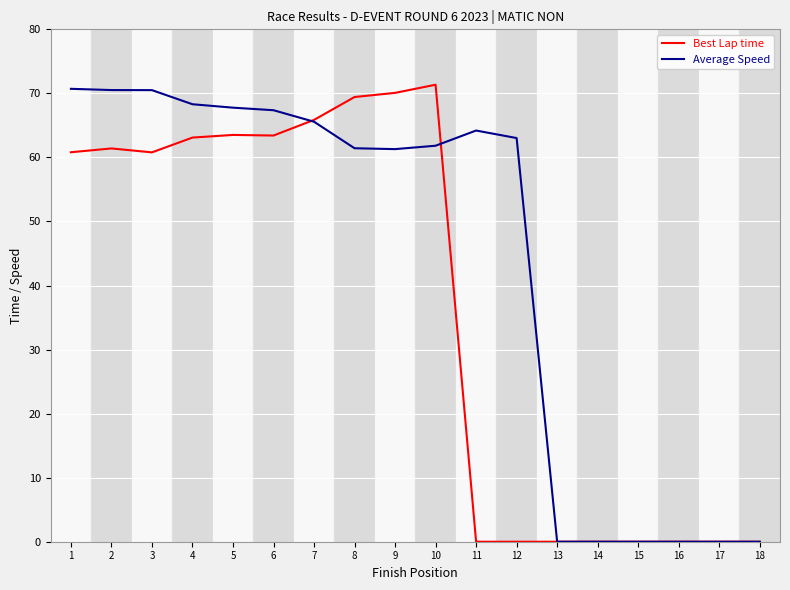

How many values in the Average Speed series are below 63?

9